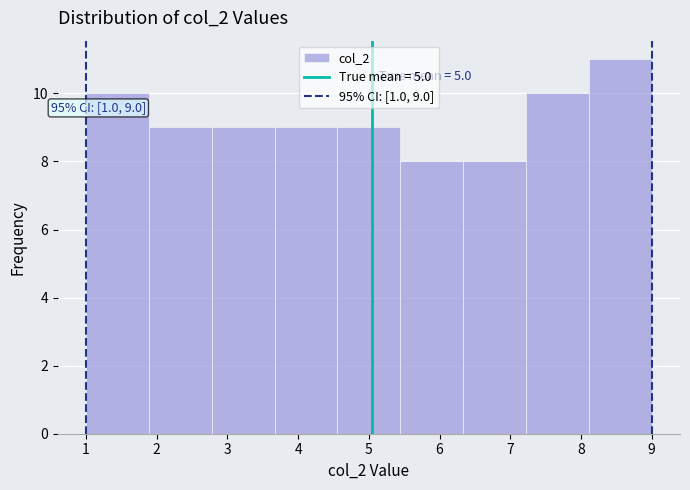

Over which range of the x-axis is the bar tallest?

8.1 to 9.0